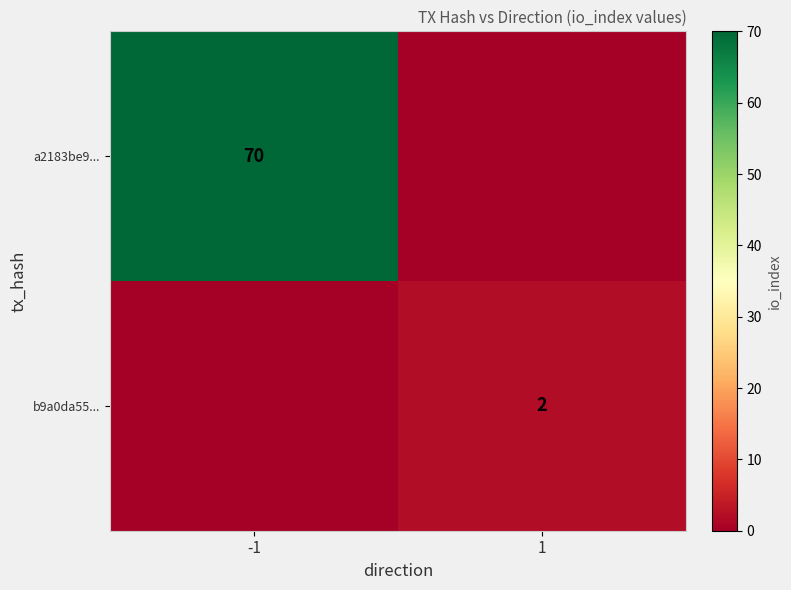

True or false: b9a0da55... has a value of 2 at 1.

True